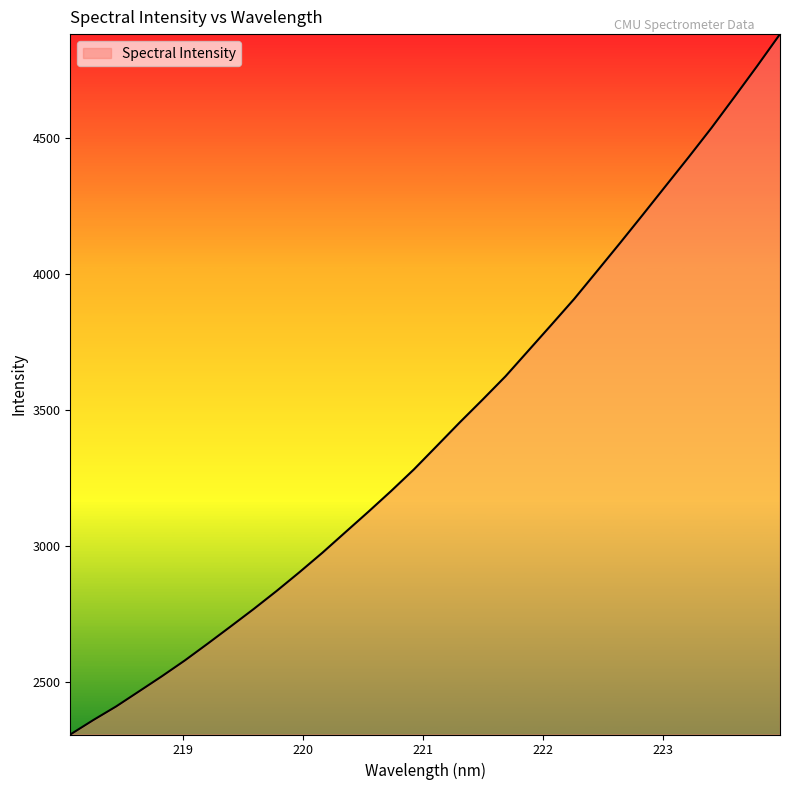

What is the difference between the maximum and minimum values?

2577.6